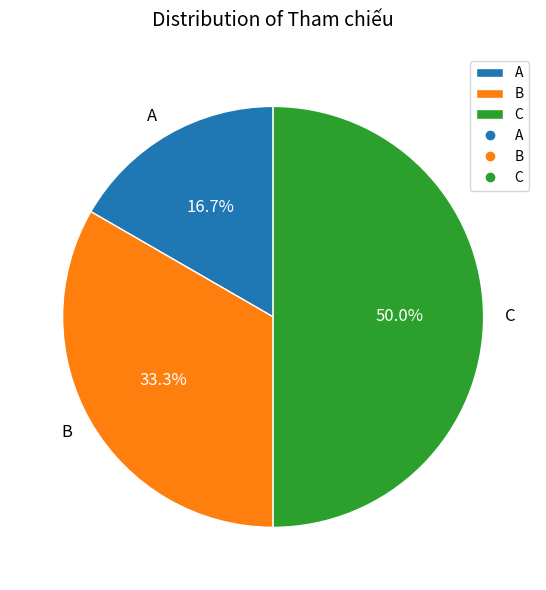

How many segments does this pie chart have?

3